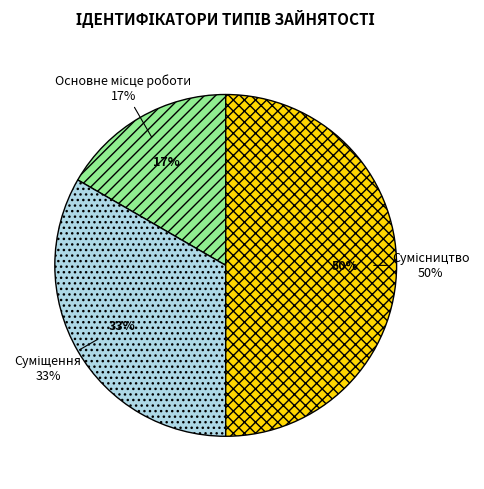

How many segments does this pie chart have?

3